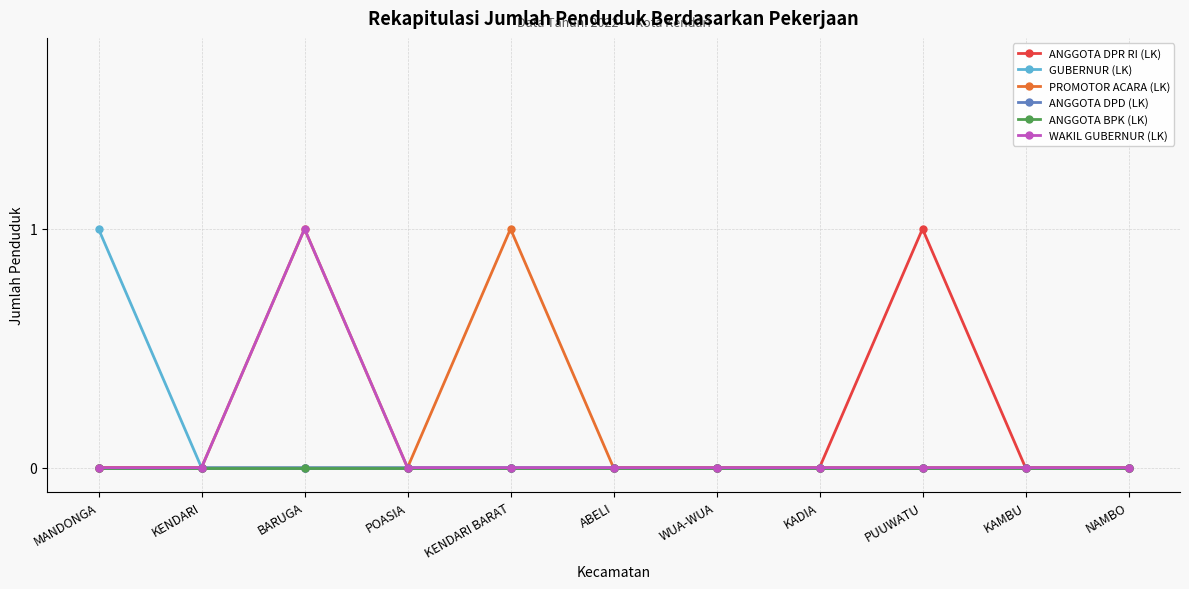

Is this an area chart (filled region under the line)?

No